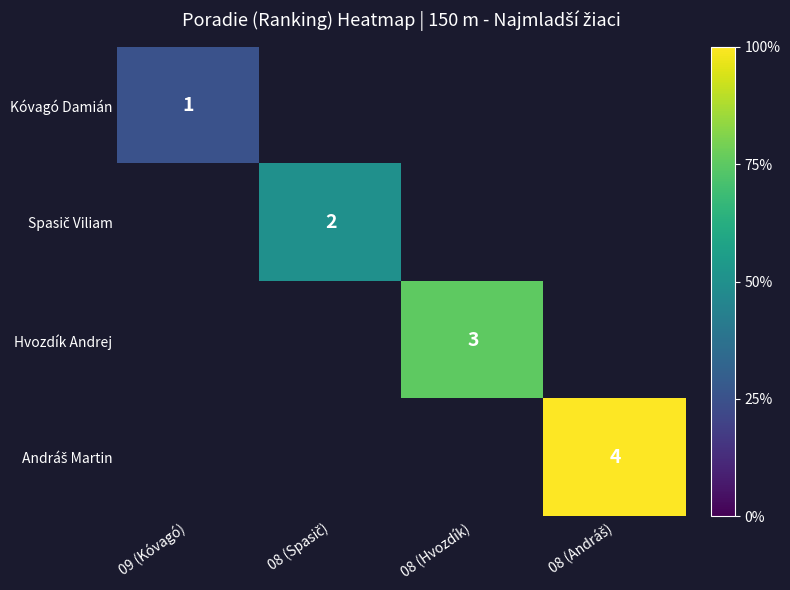

Between 08 (Hvozdík) and 09 (Kóvagó), which is larger?

09 (Kóvagó)